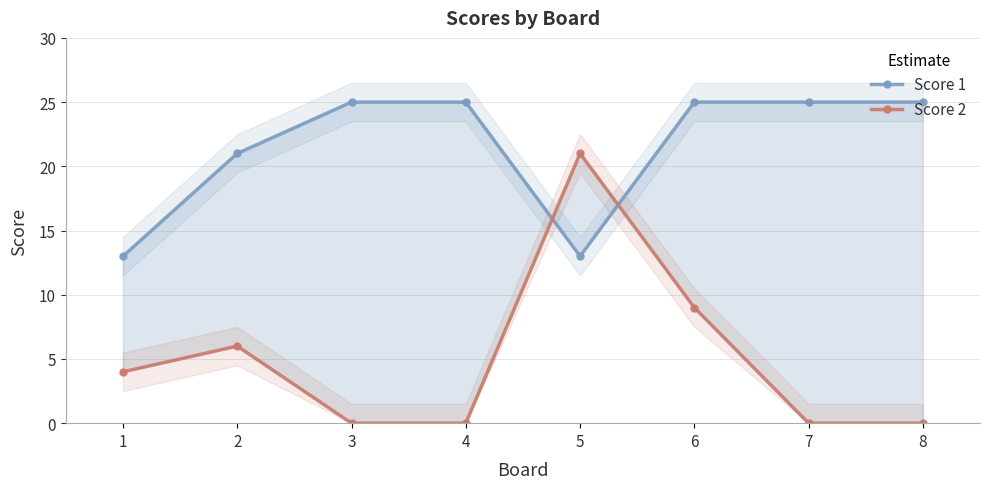

How many data points in Score 2 are less than 4?

4